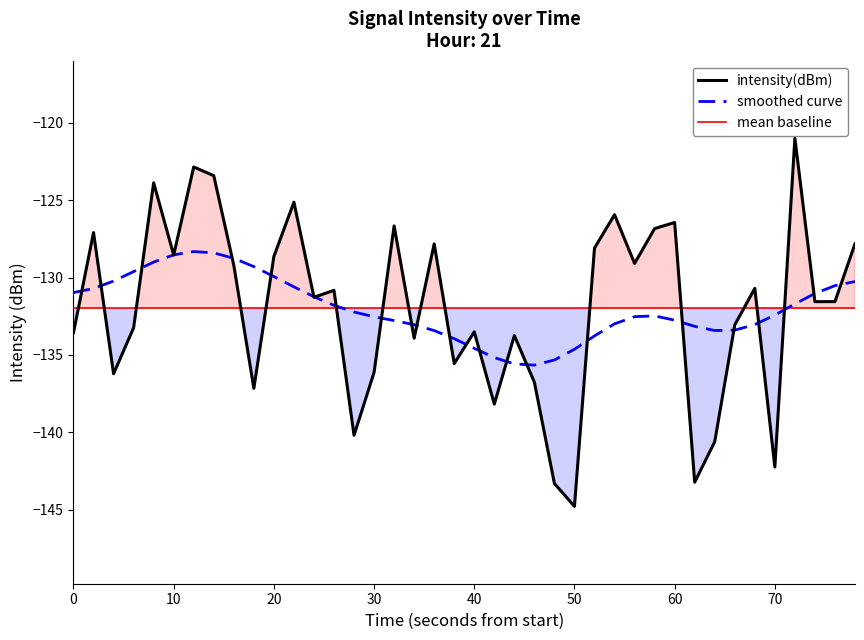

Which series has the largest total across all categories?

intensity(dBm)